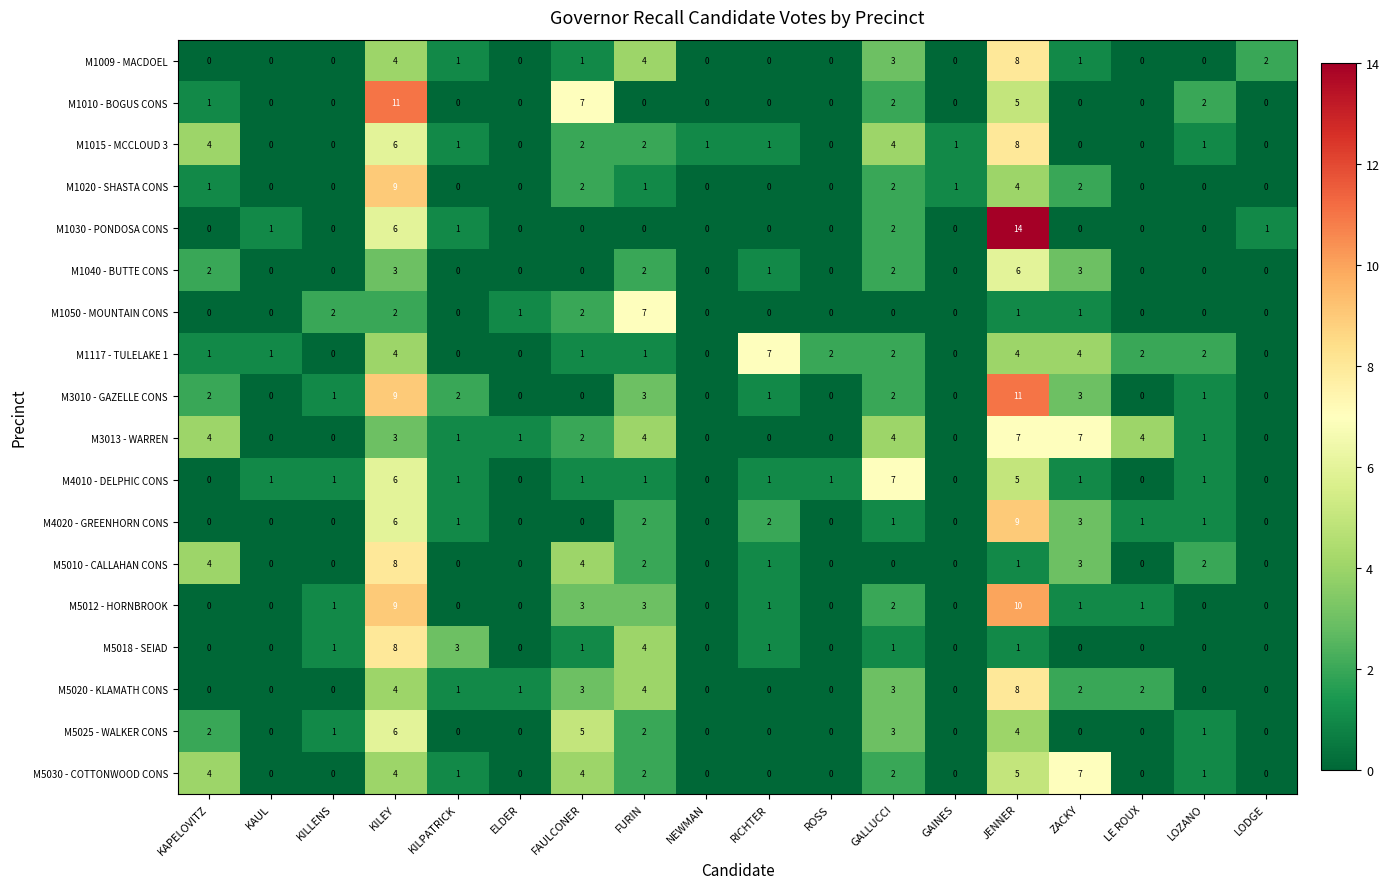

How many data points does each series have?

18